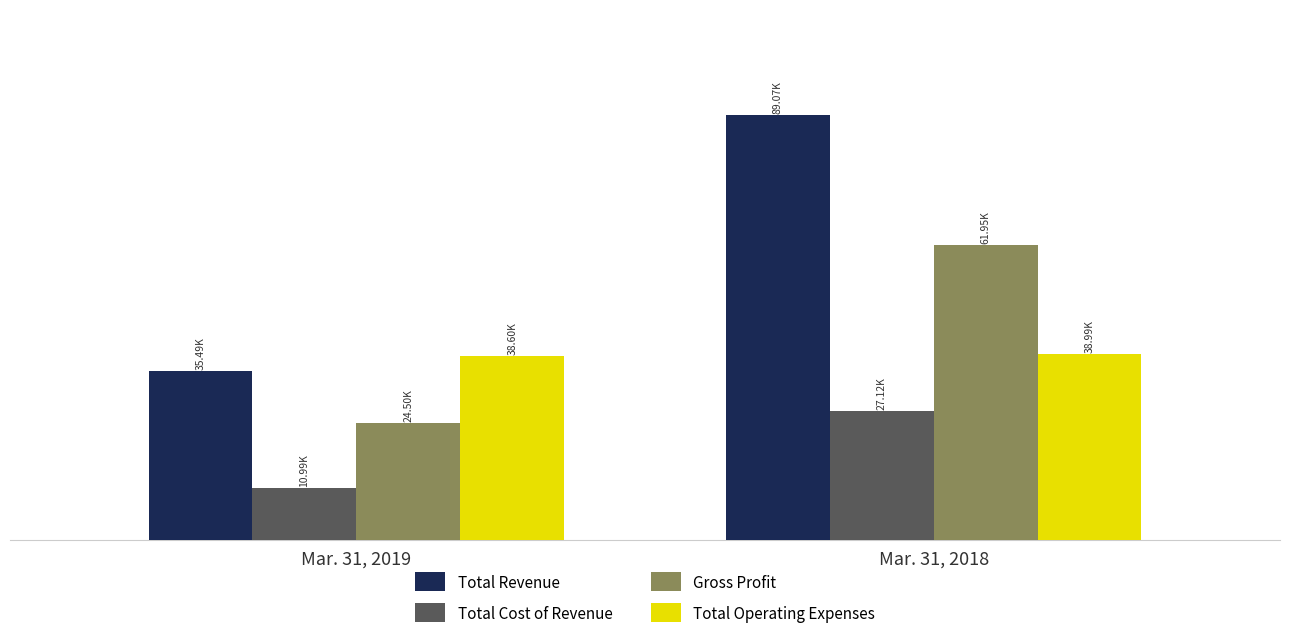

What is the sum of the Total Cost of Revenue values at Mar. 31, 2019 and Mar. 31, 2018?

38108